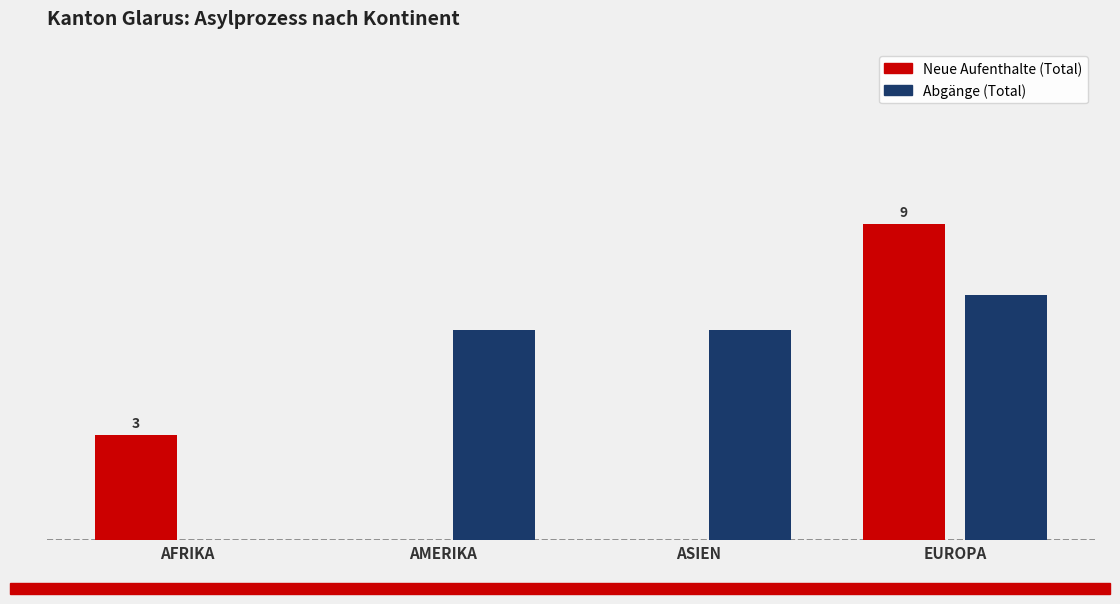

Which label corresponds to the largest value in the chart?

EUROPA